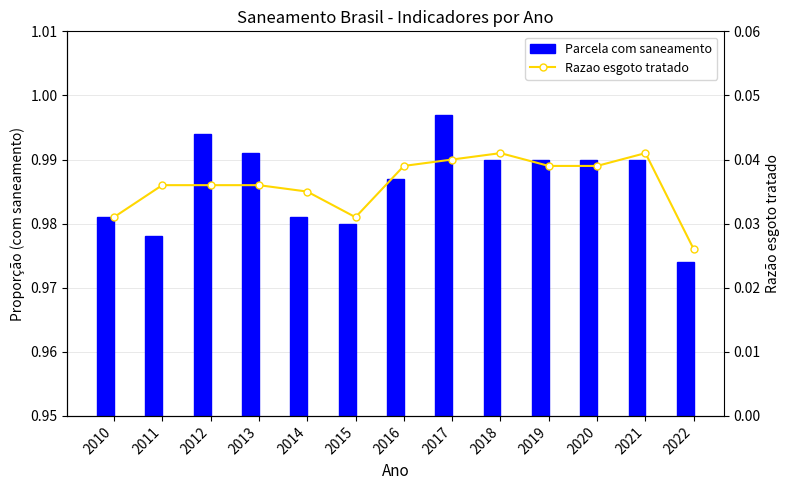

At 2014, list the series in order from smallest to largest.

Razao esgoto tratado, Parcela com saneamento